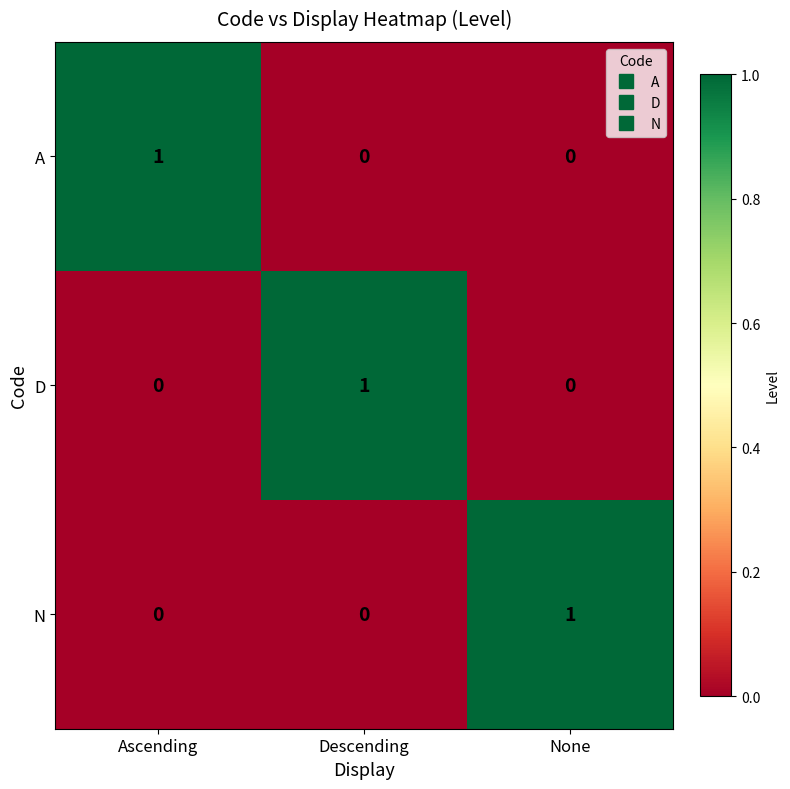

Is the value of D at Ascending greater than the value of N at None?

No